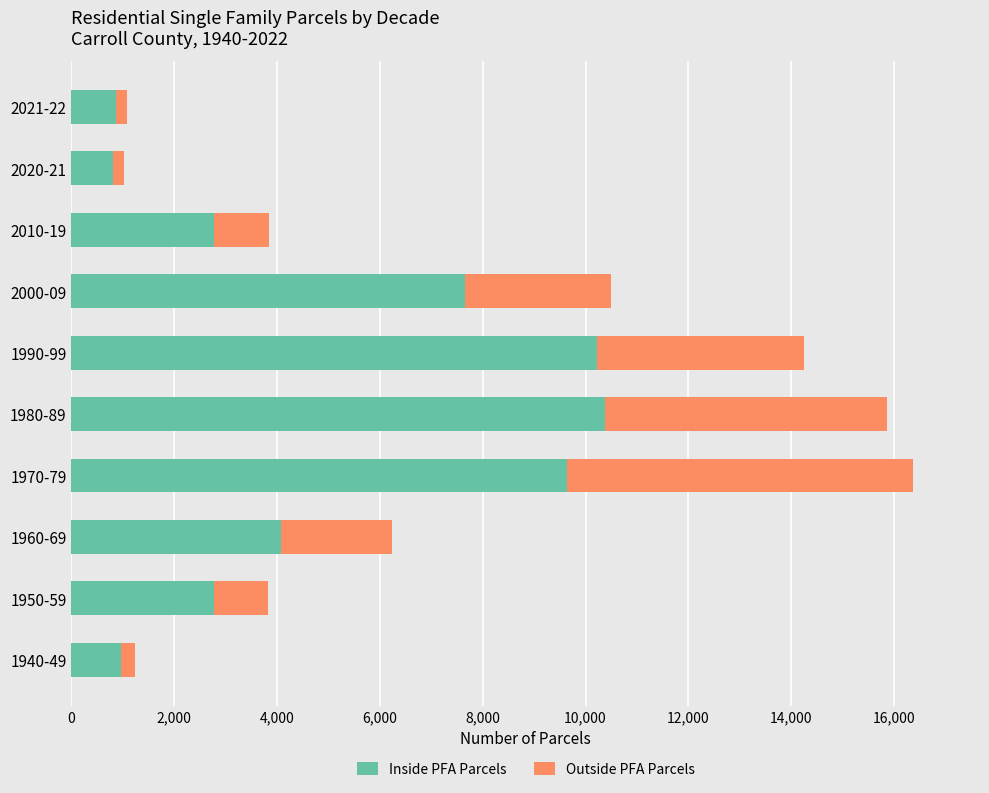

At which category is the sum across all series the highest?

1970-79